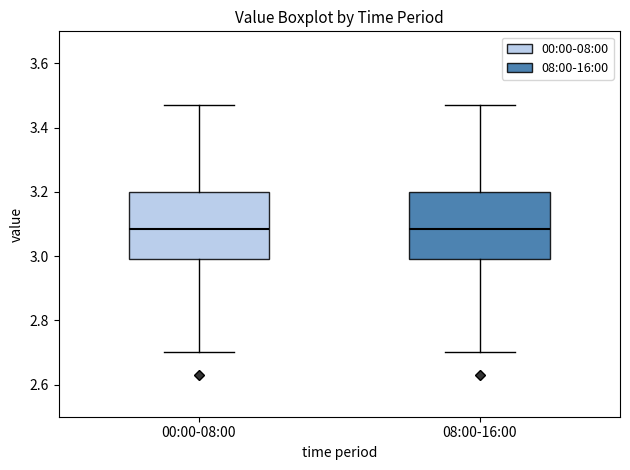

Reading left to right, transcribe this box plot: for each box, give where its median line is, the range the box spans, and where its two whiskers end, as read against the y-axis. The values are not printed on the chart, so give them approximately, as read against the axis.

00:00-08:00: median 3.08, box 3.00 to 3.20, whiskers 2.70 to 3.48
08:00-16:00: median 3.08, box 3.00 to 3.20, whiskers 2.70 to 3.48